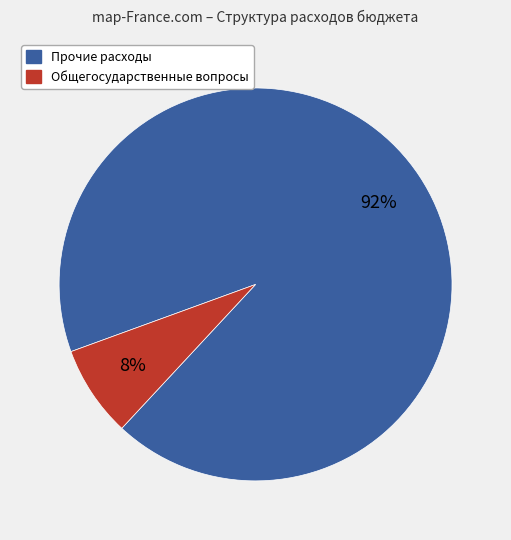

Is there any slice that represents more than half of the pie?

Yes